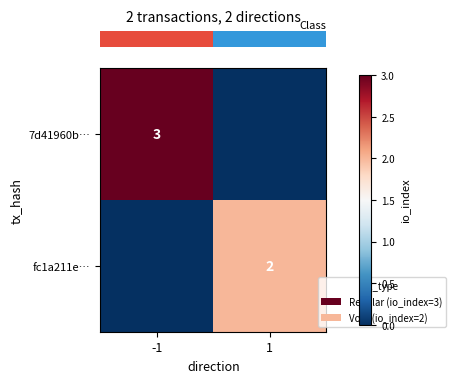

What is the sum of all row_1 values?

2